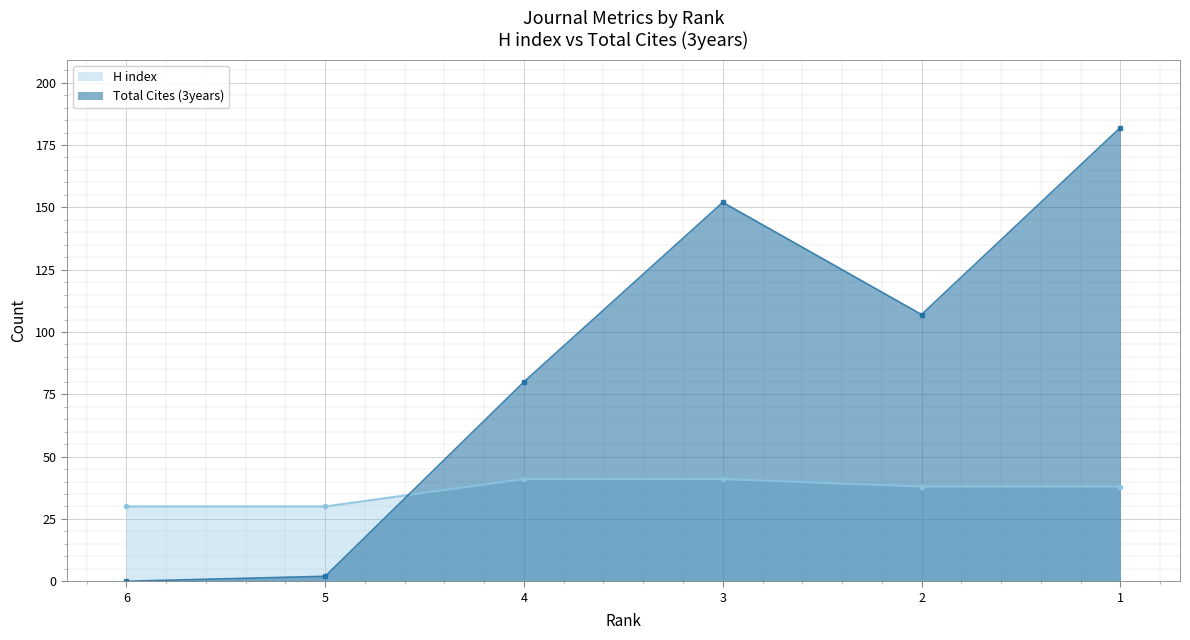

After their last crossing, which series has the higher values: H index or Total Cites (3years)?

Total Cites (3years)